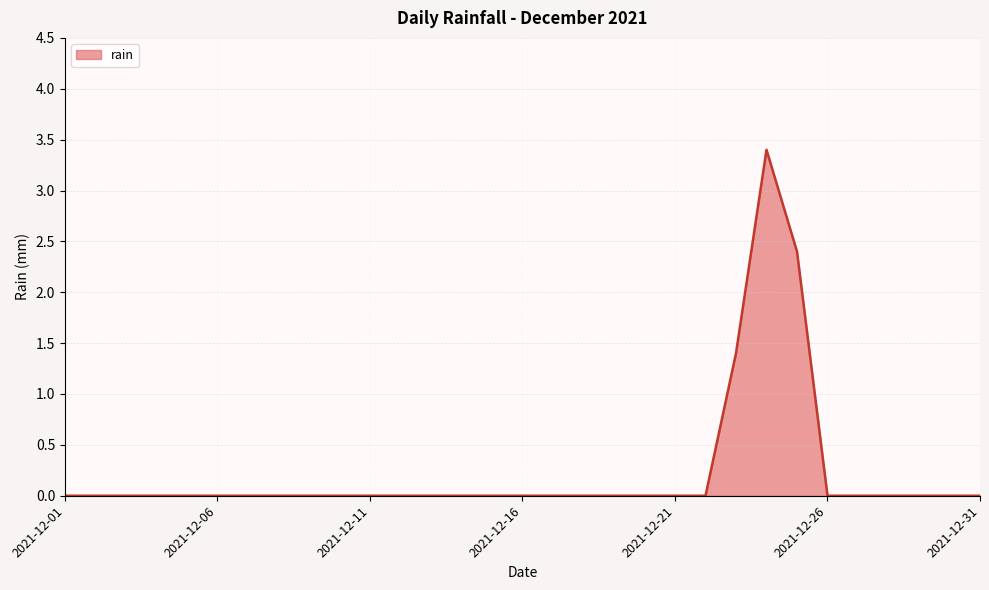

What is the greatest value displayed?

3.4